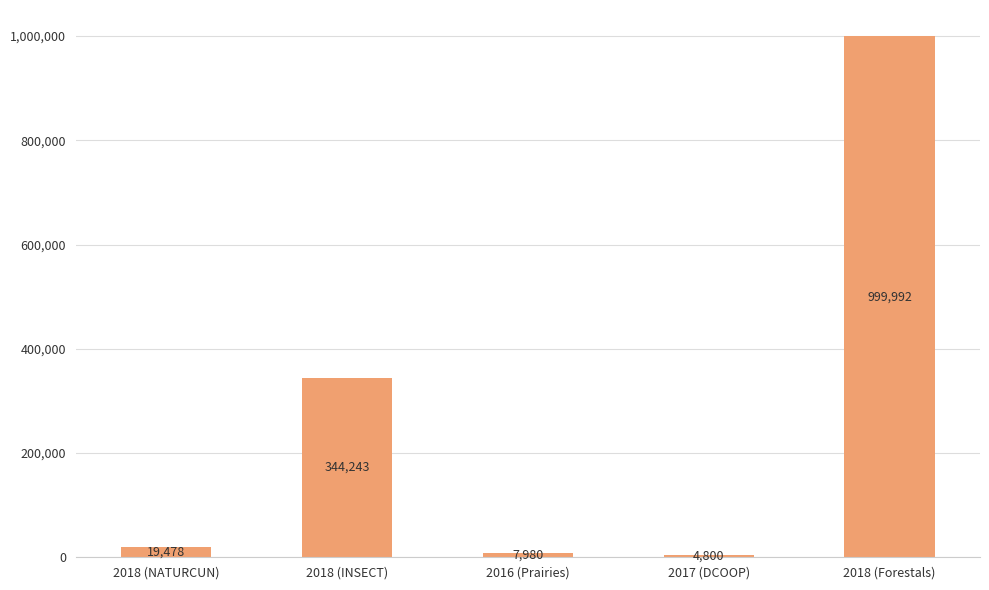

What is the sum of all values?

1376493